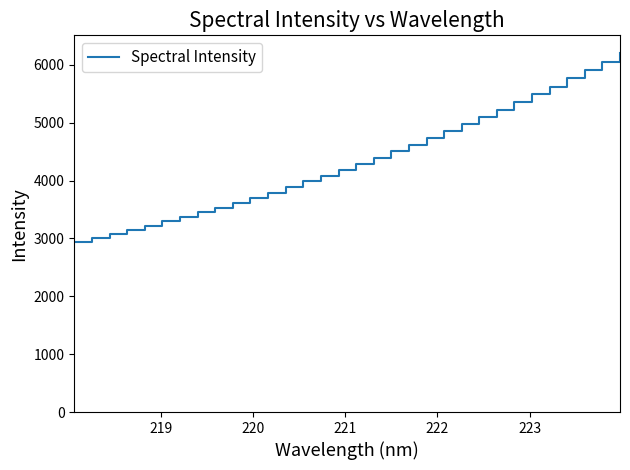

What is the greatest value displayed?

6199.5